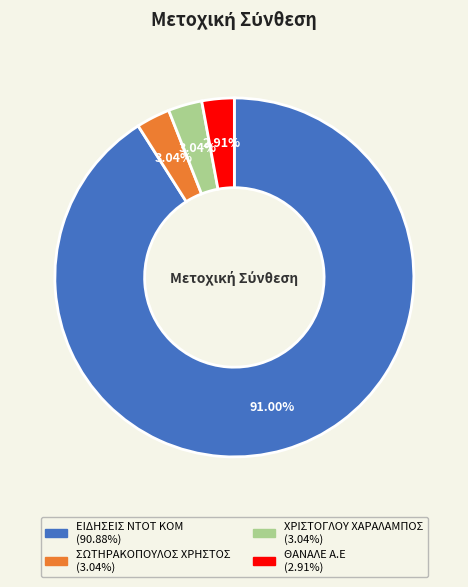

To the nearest percent, what is the difference between the ΘΑΝΑΛΕ Α.Ε and ΕΙΔΗΣΕΙΣ ΝΤΟΤ ΚΟΜ slice percentages?

88%